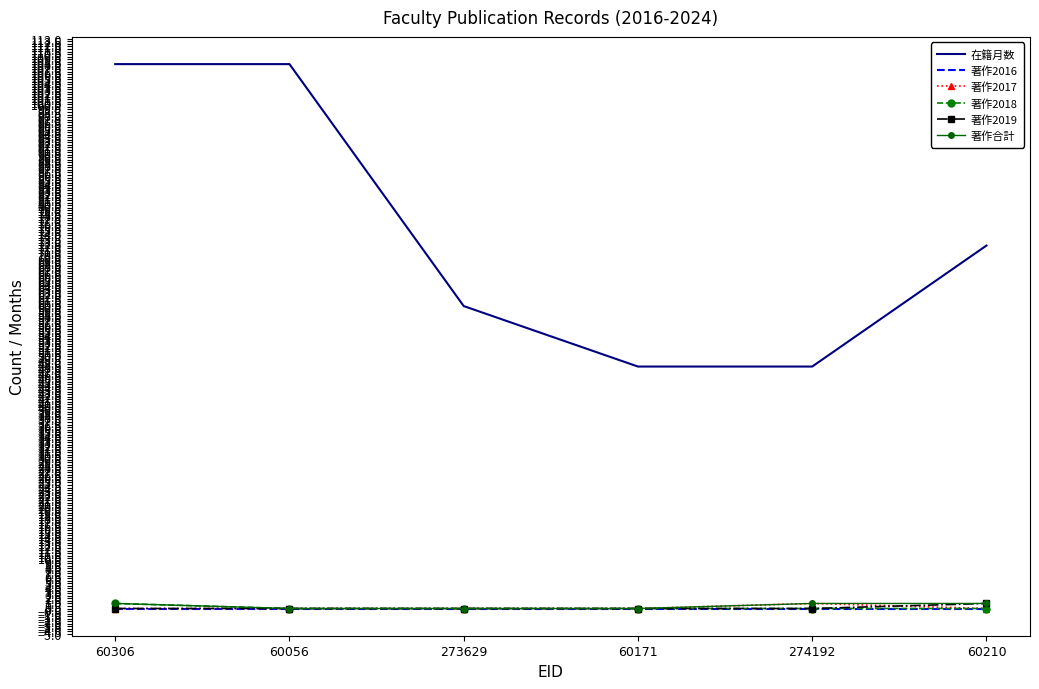

What is the total value across all series at 60056?

108